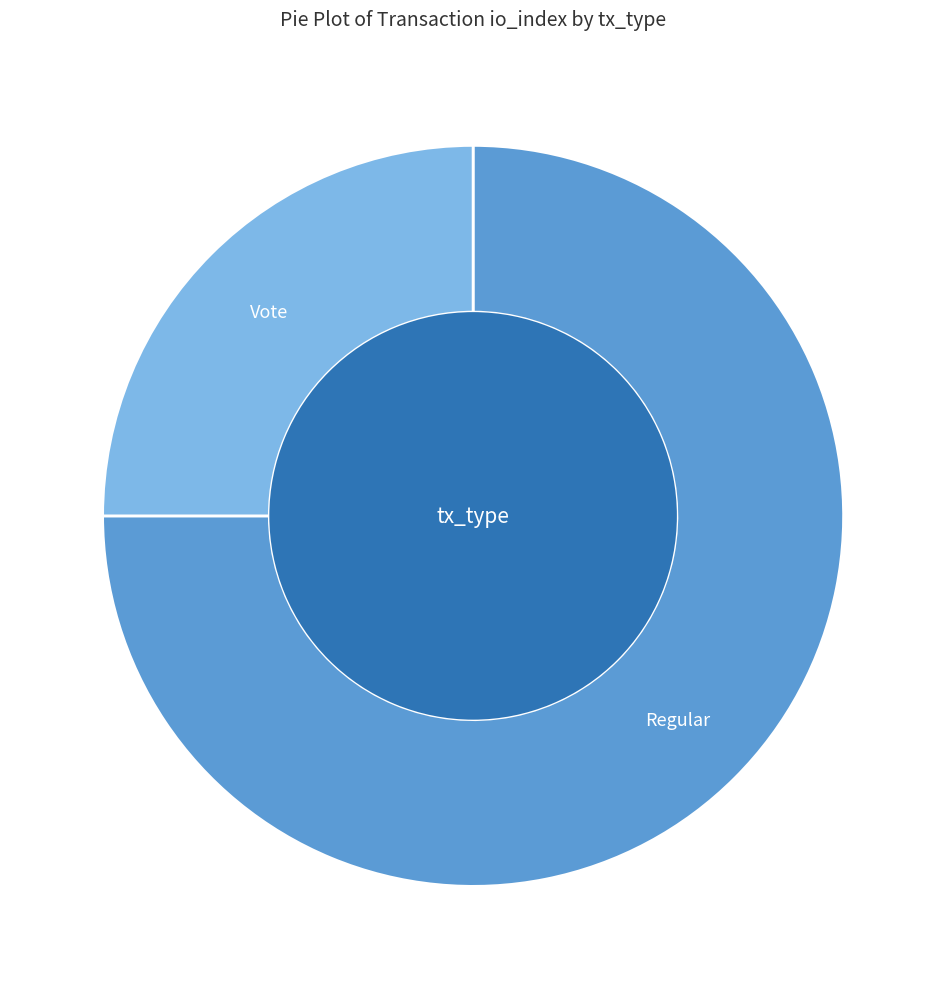

To the nearest percent, what is the combined percentage of Regular (io_index=6) and Vote (io_index=2)?

100%